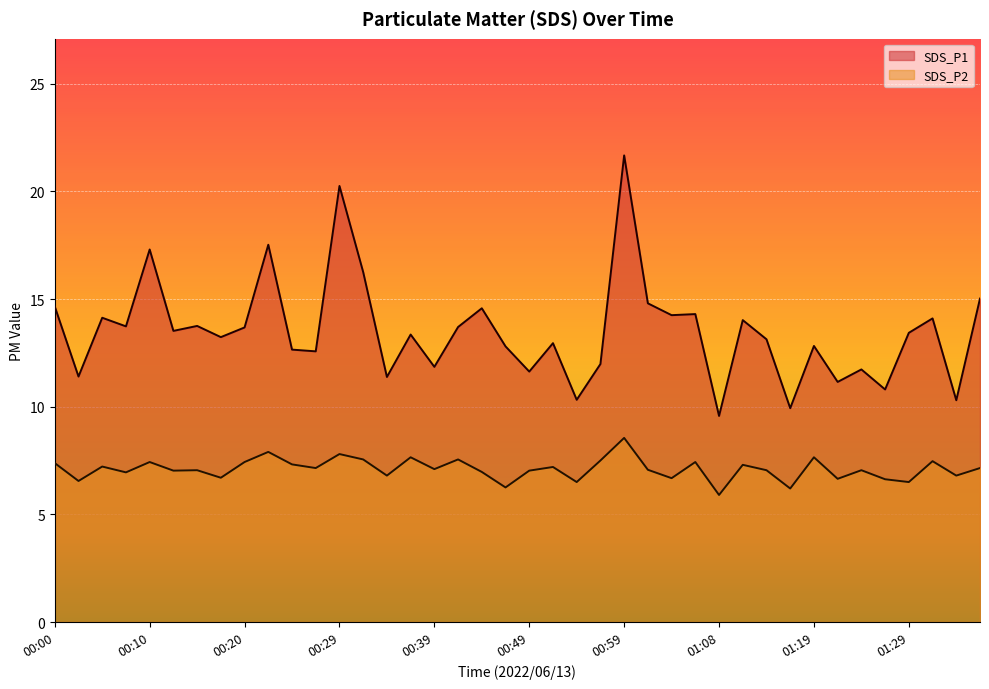

Reading left to right, extract all data points from this chart.

SDS_P1: 00:00=14.7	00:03=11.4	00:05=14.1	00:08=13.7	00:10=17.3	00:12=13.5	00:15=13.8	00:17=13.2	00:20=13.7	00:22=17.5	00:24=12.7	00:27=12.6	00:29=20.2	00:32=16.2	00:34=11.4	00:37=13.3	00:39=11.8	00:41=13.7	00:44=14.6	00:46=12.8	00:49=11.6	00:51=12.9	00:54=10.3	00:56=12.0	00:59=21.7	01:01=14.8	01:04=14.2	01:06=14.3	01:08=9.6	01:11=14.0	01:14=13.1	01:16=9.9	01:19=12.8	01:21=11.2	01:24=11.7	01:27=10.8	01:29=13.4	01:32=14.1	01:34=10.3	01:37=15.0
SDS_P2: 00:00=7.4	00:03=6.5	00:05=7.2	00:08=7.0	00:10=7.4	00:12=7.0	00:15=7.0	00:17=6.7	00:20=7.4	00:22=7.9	00:24=7.3	00:27=7.2	00:29=7.8	00:32=7.5	00:34=6.8	00:37=7.7	00:39=7.1	00:41=7.5	00:44=7.0	00:46=6.2	00:49=7.0	00:51=7.2	00:54=6.5	00:56=7.5	00:59=8.6	01:01=7.1	01:04=6.7	01:06=7.4	01:08=5.9	01:11=7.3	01:14=7.0	01:16=6.2	01:19=7.7	01:21=6.7	01:24=7.0	01:27=6.6	01:29=6.5	01:32=7.5	01:34=6.8	01:37=7.2